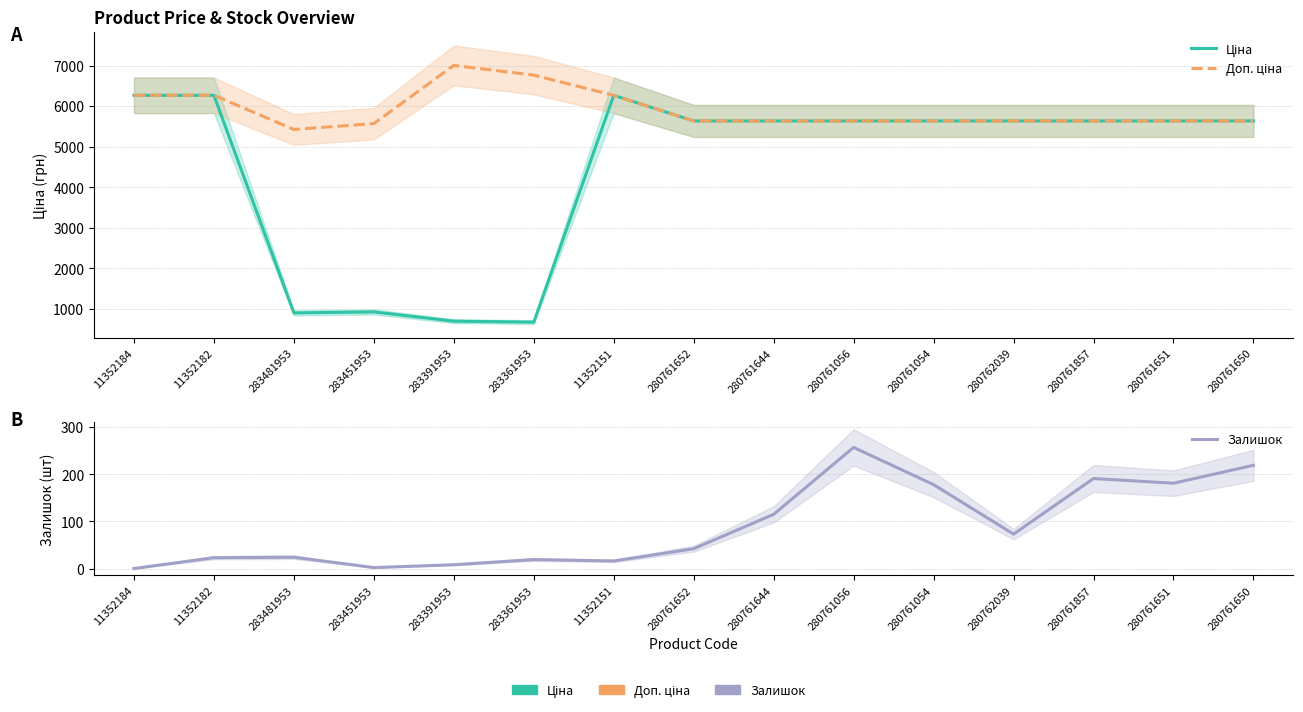

True or false: Залишок and Доп. ціна cross at least once.

False